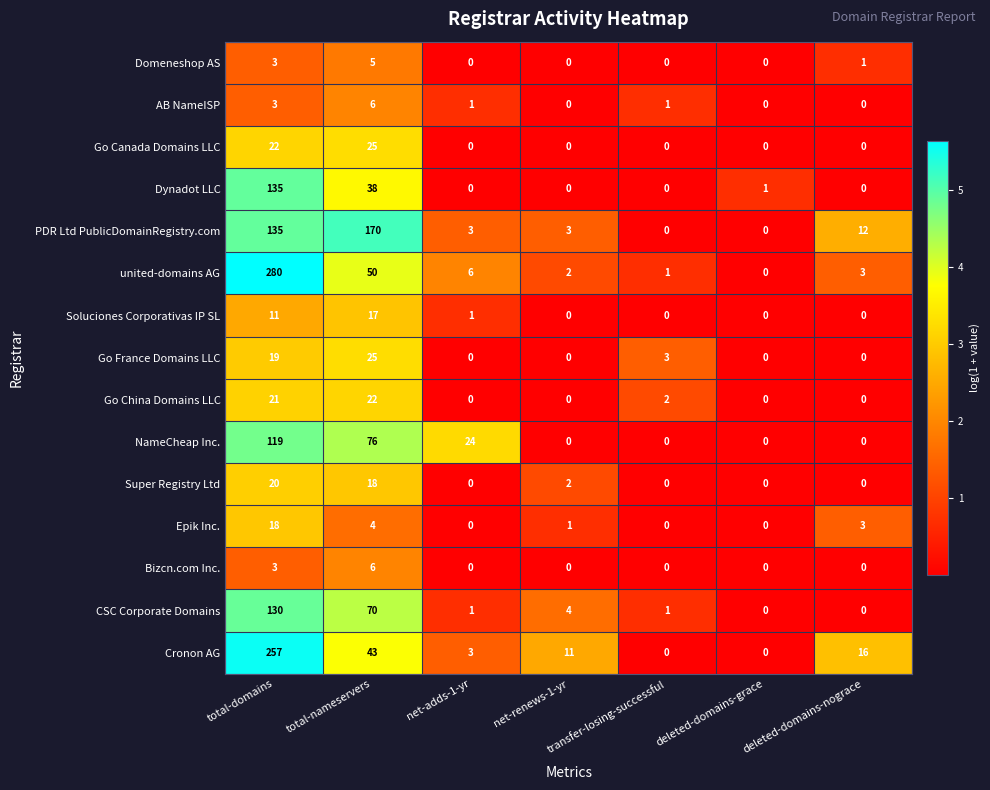

At which label is Dynadot LLC closest to 67?

total-nameservers